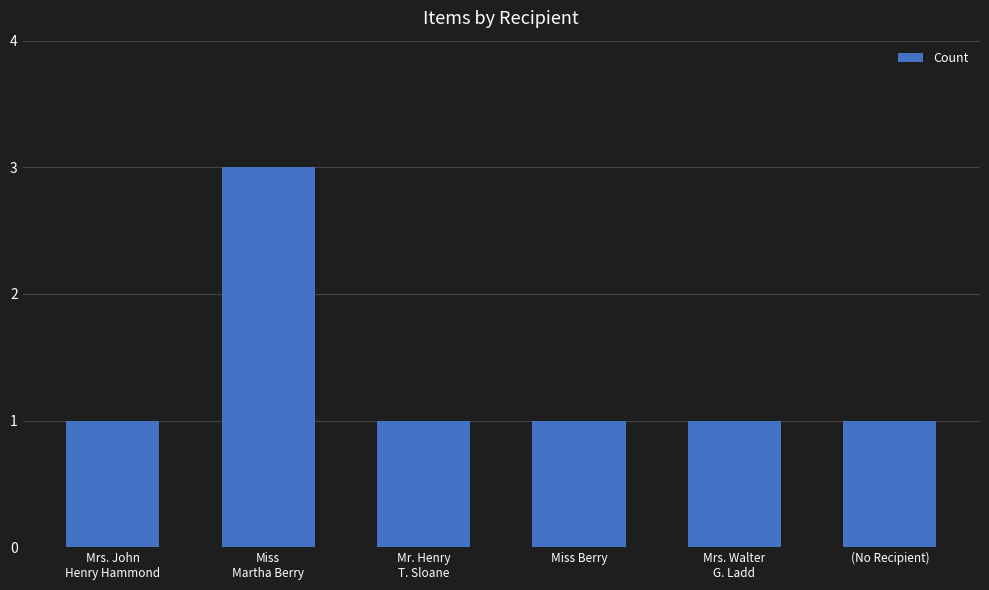

What is the value of the 6th bar from the left?

1